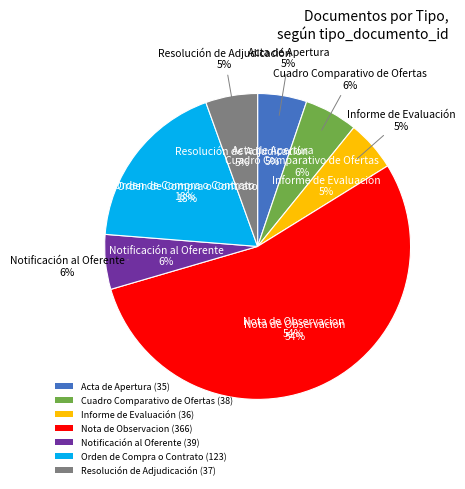

What is the ratio of the value at Informe de Evaluación to the value at Nota de Observacion?

0.1